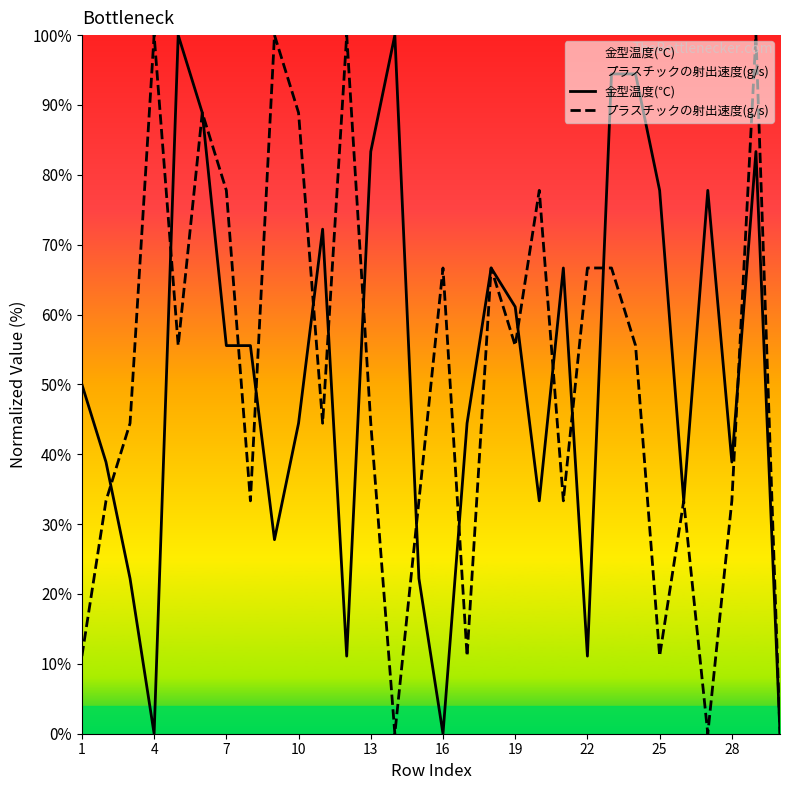

The 金型温度(℃) series shows 110.2 at 28. True or false?

False